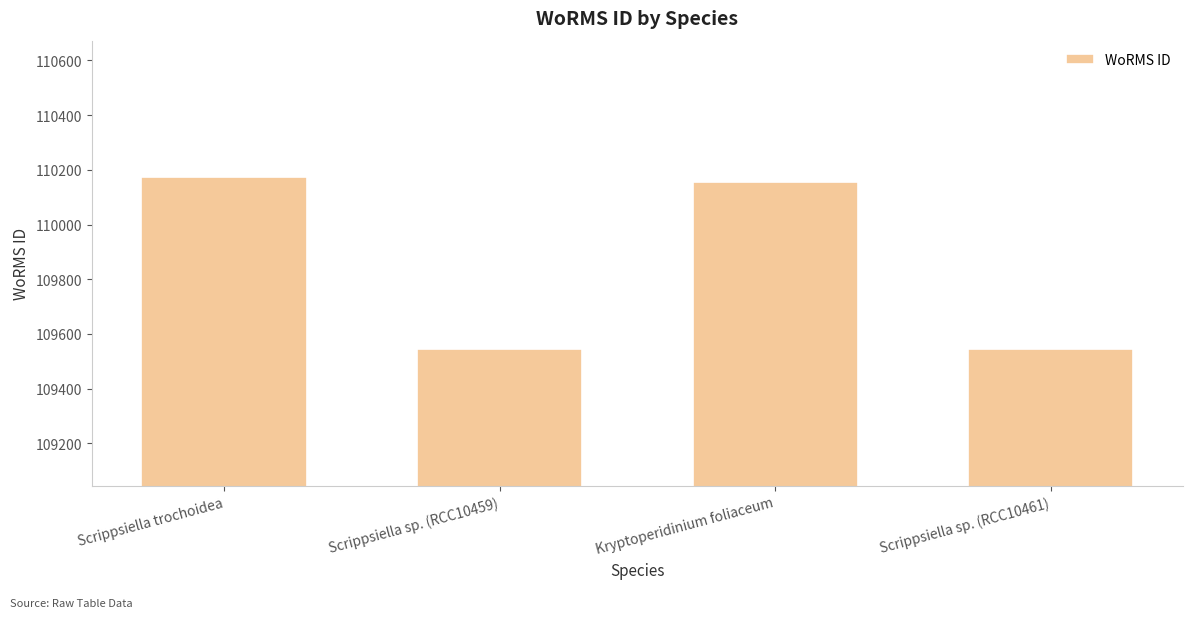

Read the value at Kryptoperidinium foliaceum.

110154